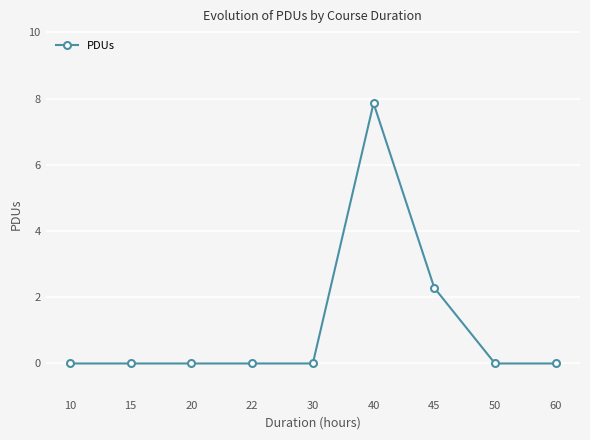

What is the average value?

1.1